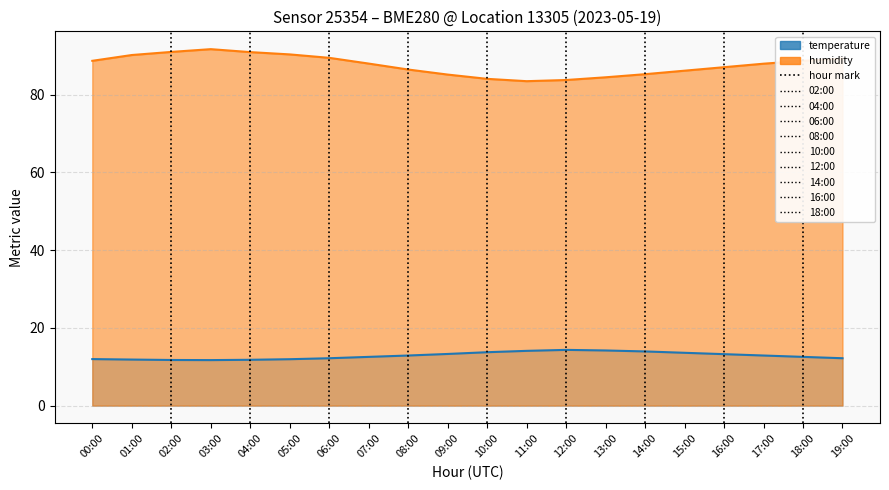

Is the value of temperature at 01:00 greater than the value of humidity at 17:00?

No